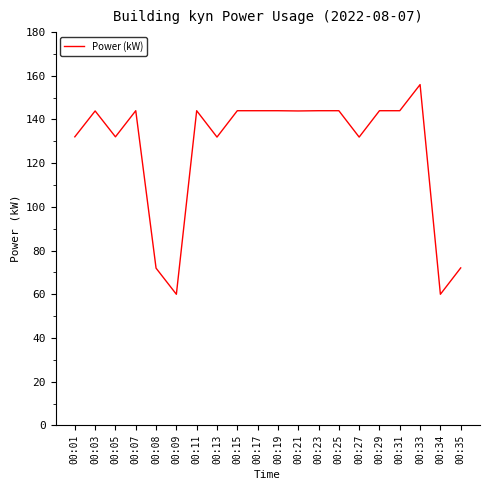

What is the ratio of the value at 00:34 to the value at 00:21?

0.4